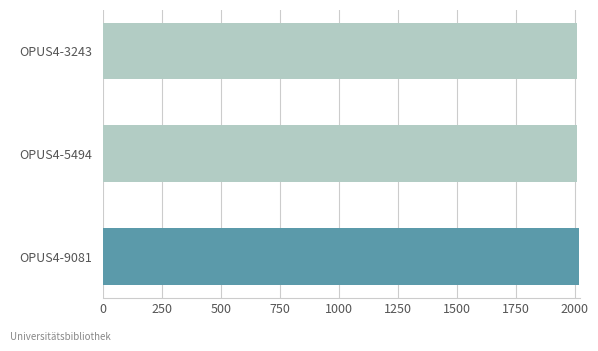

Count the number of data series in this chart.

1